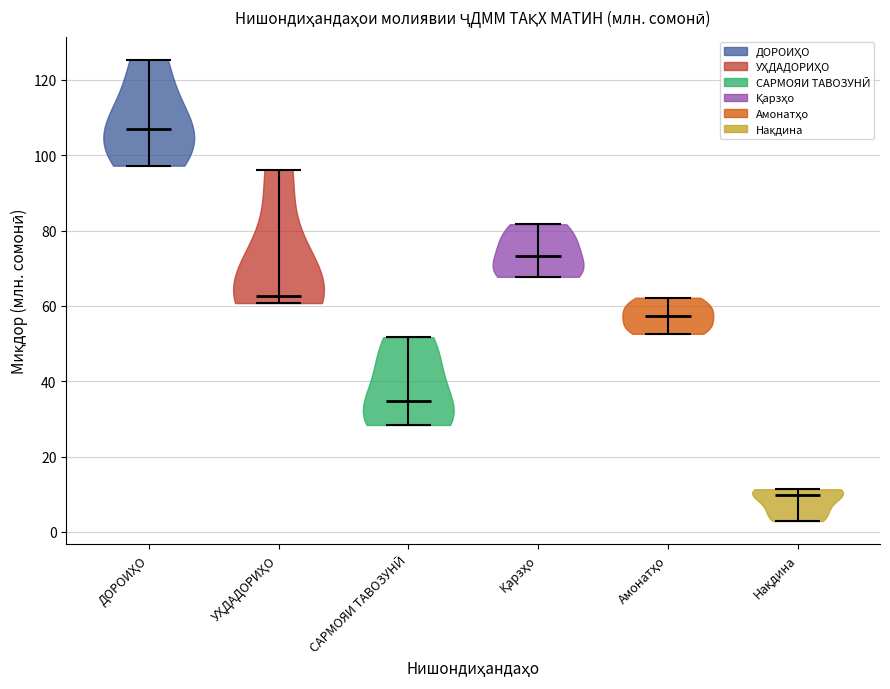

Which violin has the highest median line?

ДОРОИҲО